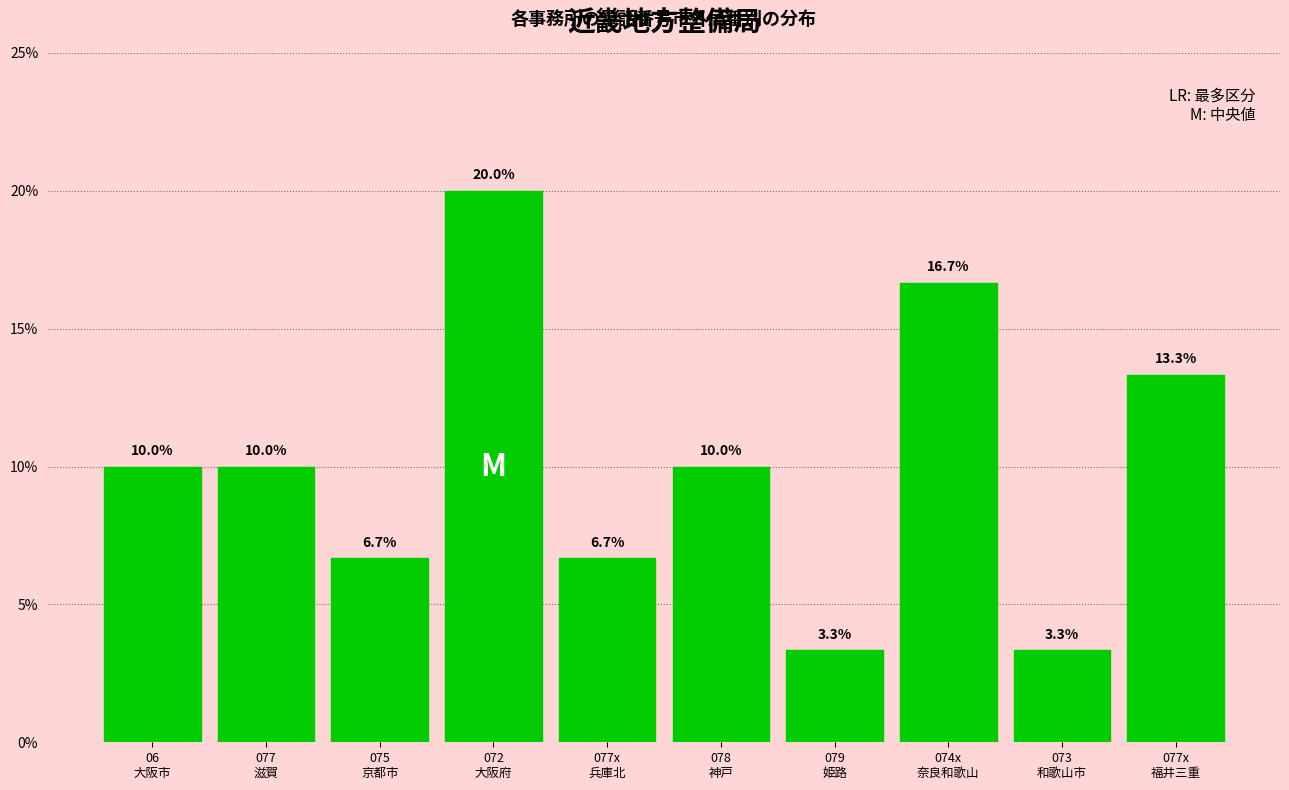

Reading left to right, transcribe all the data shown in this chart.

10.0	10.0	6.7	20.0	6.7	10.0	3.3	16.7	3.3	13.3